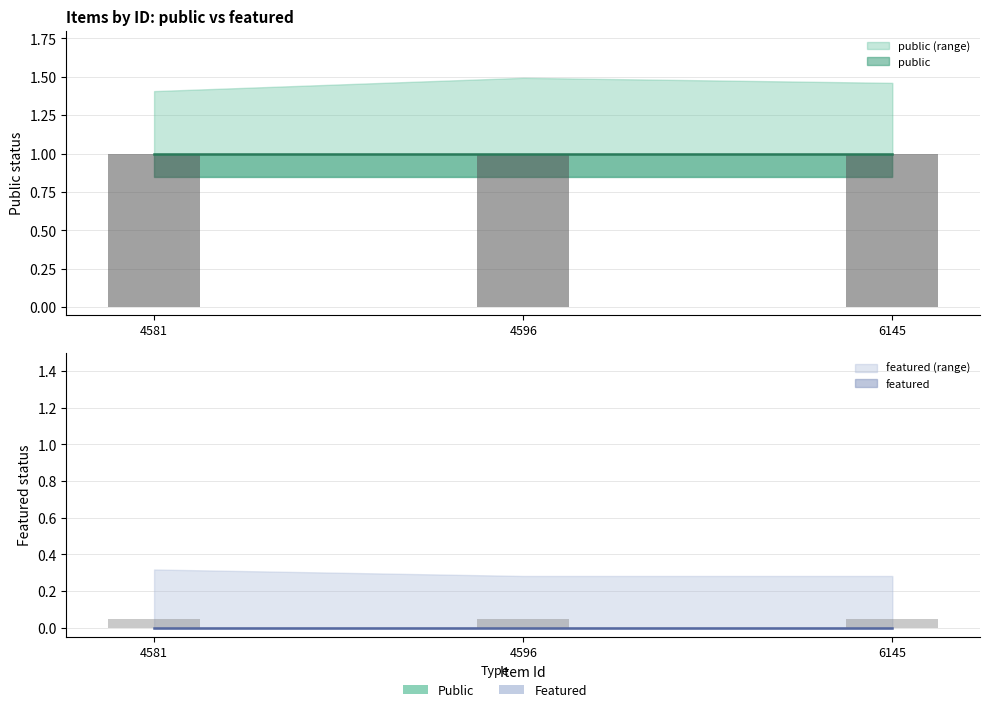

Which series has the largest range (max minus min)?

public